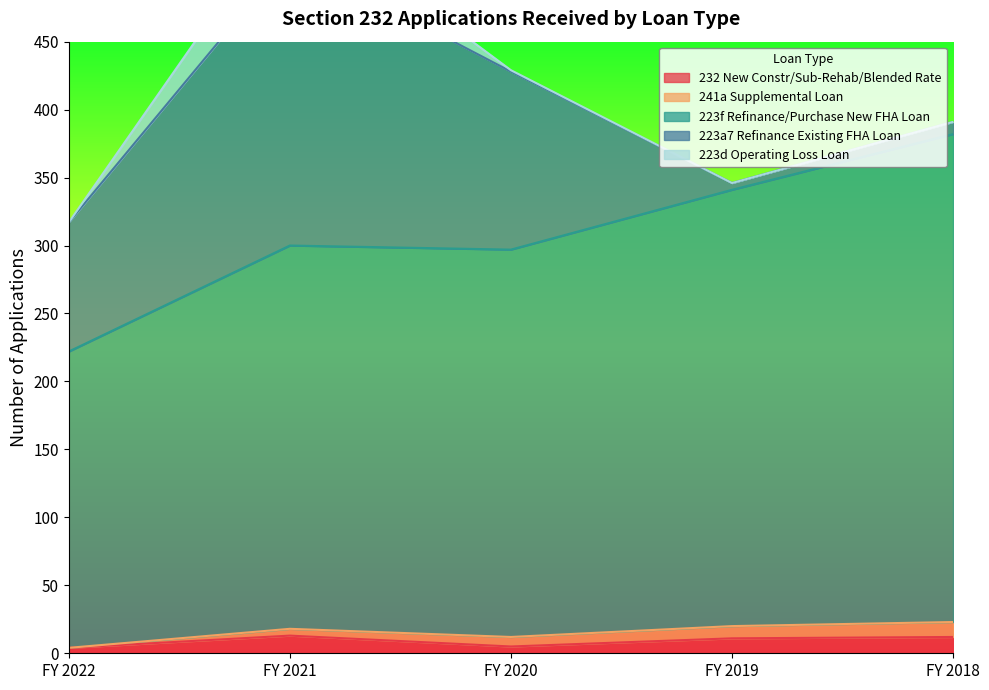

Is it true that 223f Refinance/Purchase New FHA Loan equals 157 at FY 2020?

False